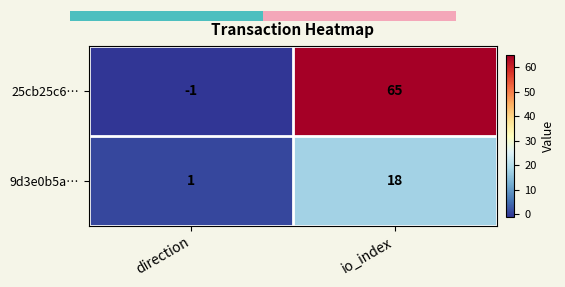

At which label is 9d3e0b5a… closest to 9?

direction